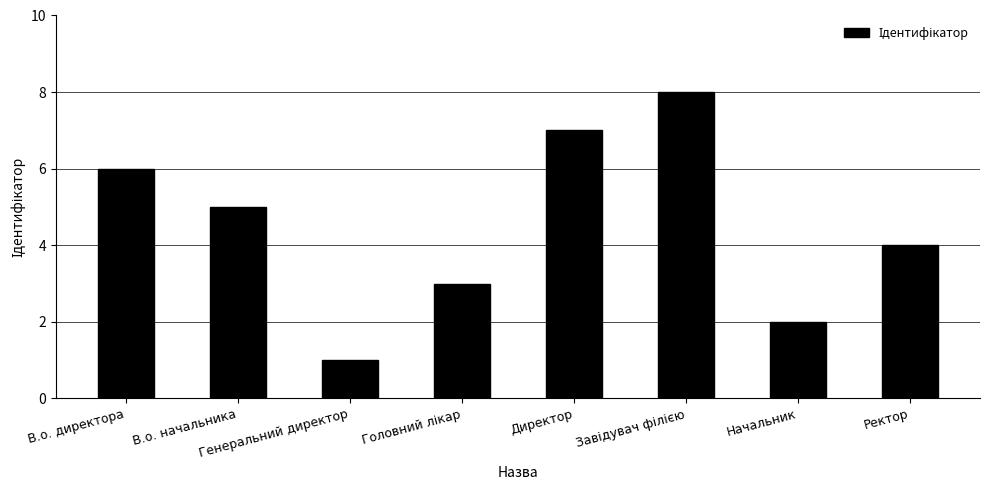

Approximately how many times larger is the value at В.о. начальника compared to Директор?

0.7